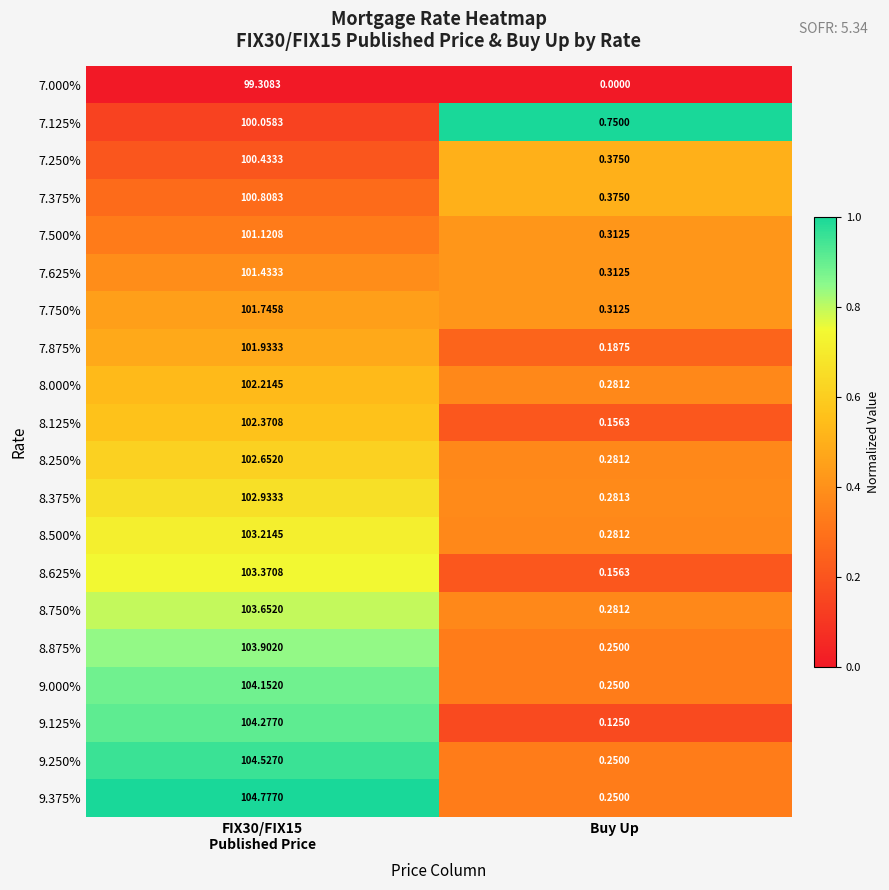

At which label is 7.375% closest to 50?

Buy Up